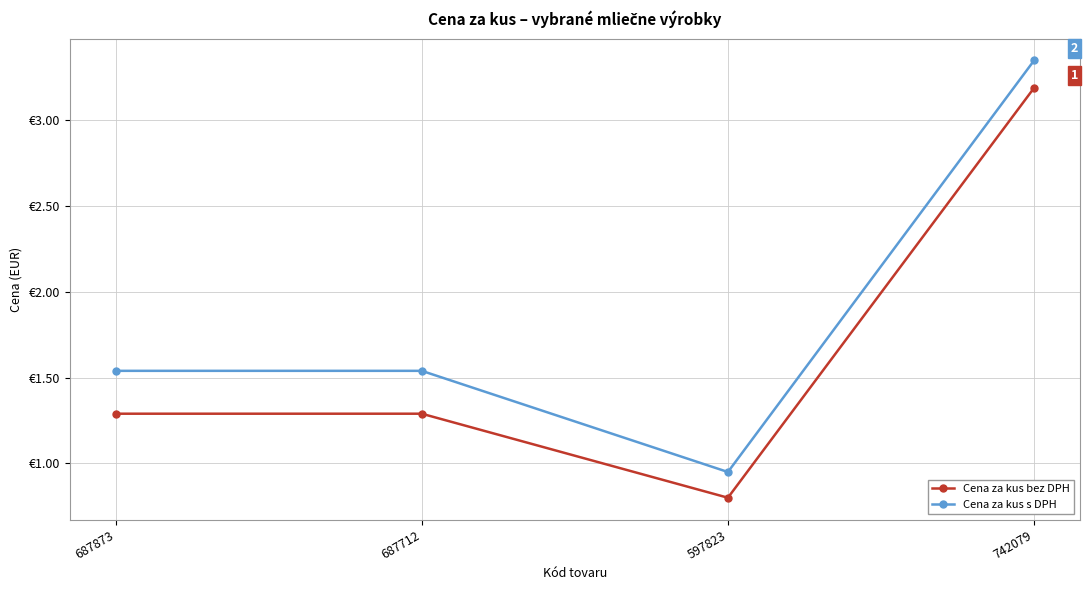

What is the value of the Cena za kus bez DPH point at the 3rd from the left?

0.8